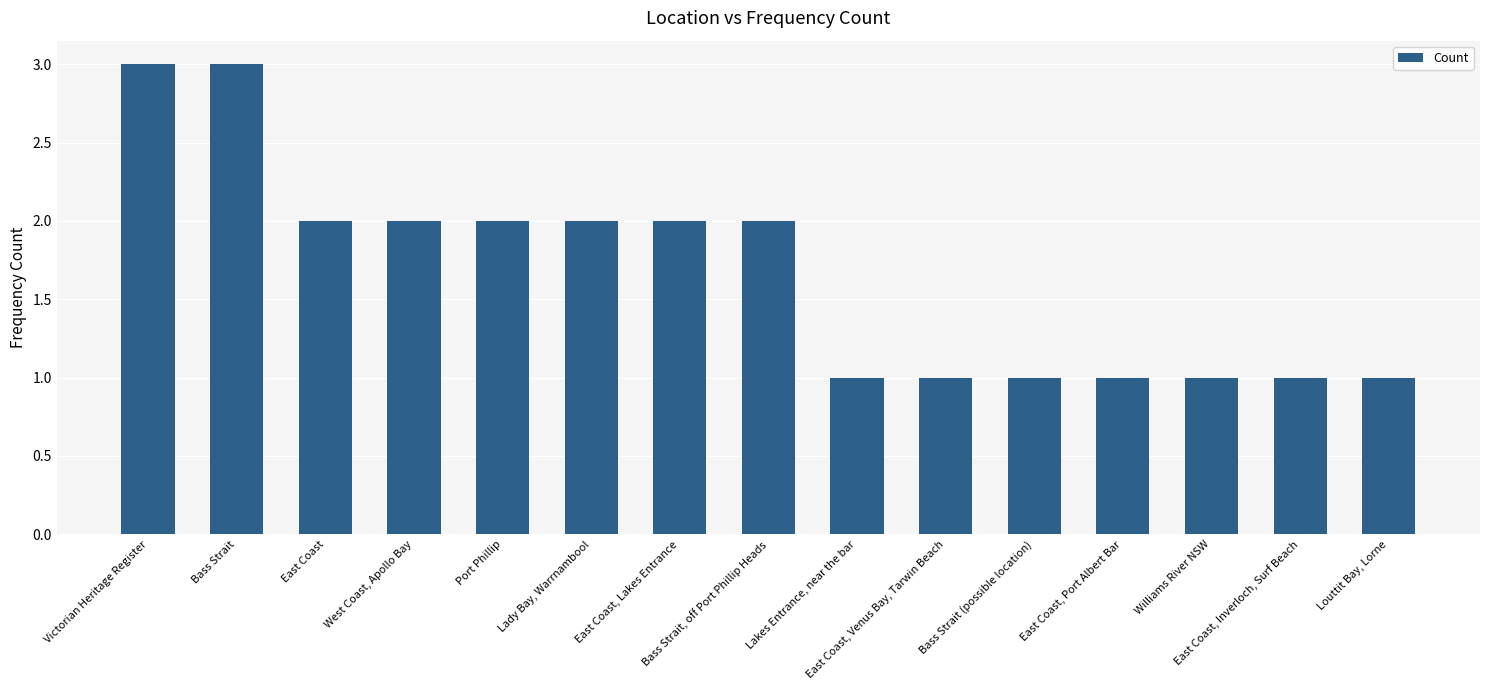

What is the sum of all values?

25